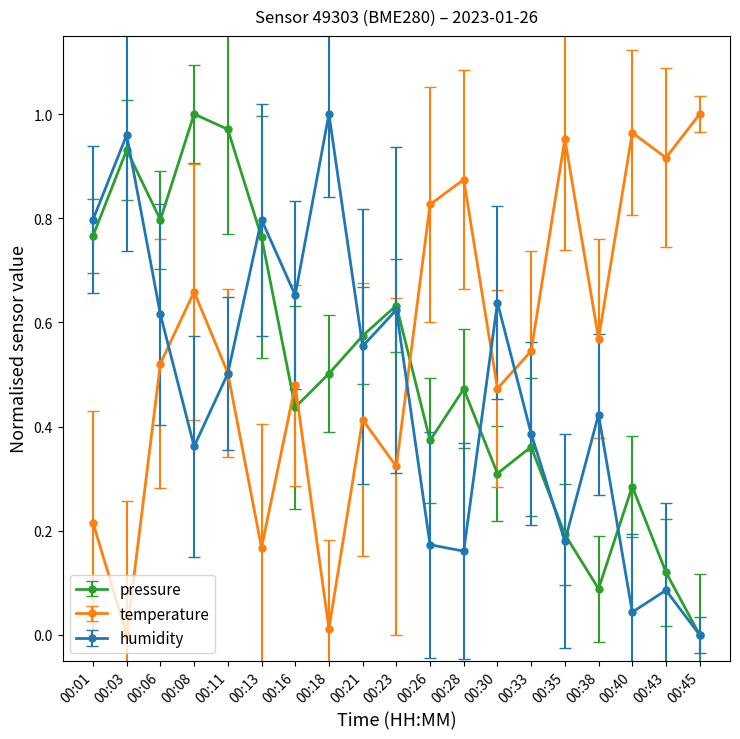

Rank the series at 00:40 from highest to lowest value.

temperature, pressure, humidity